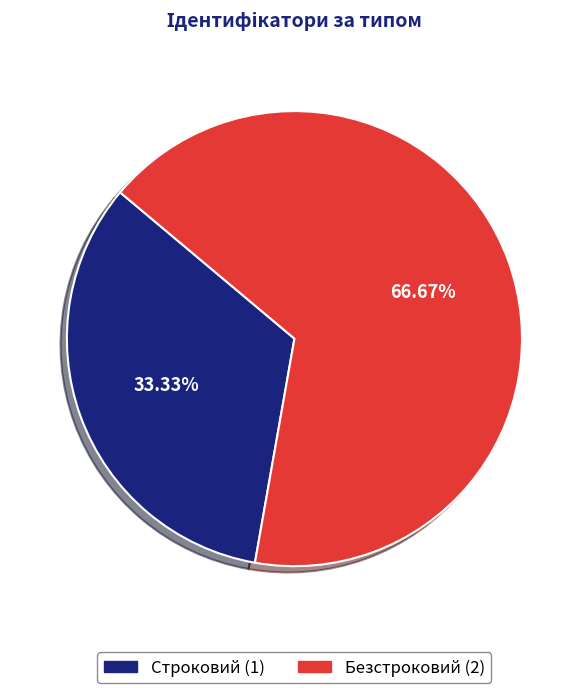

Approximately how many times larger is the value at Безстроковий compared to Строковий?

2.0